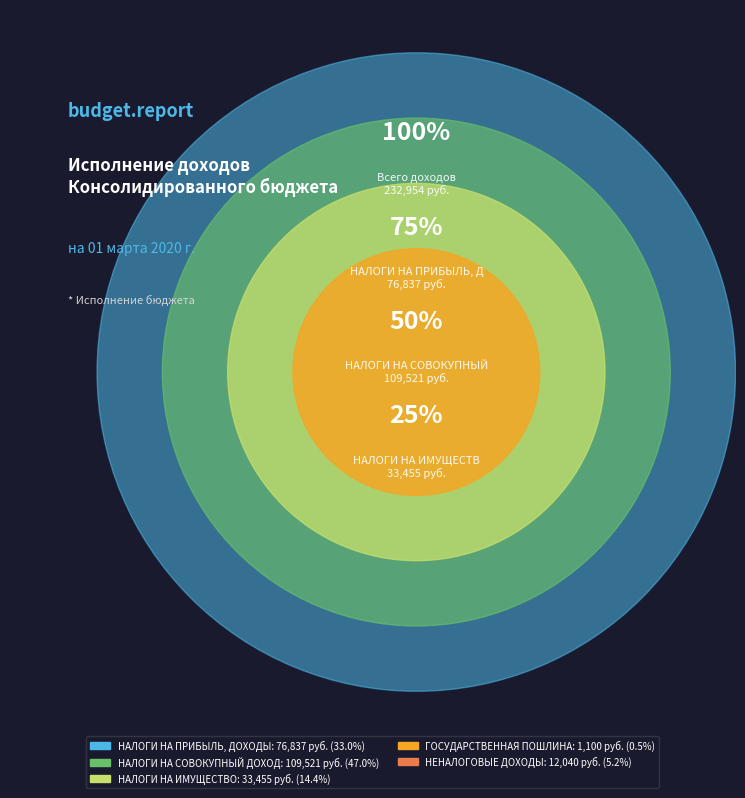

Which slice is the largest?

НАЛОГИ НА СОВОКУПНЫЙ ДОХОД